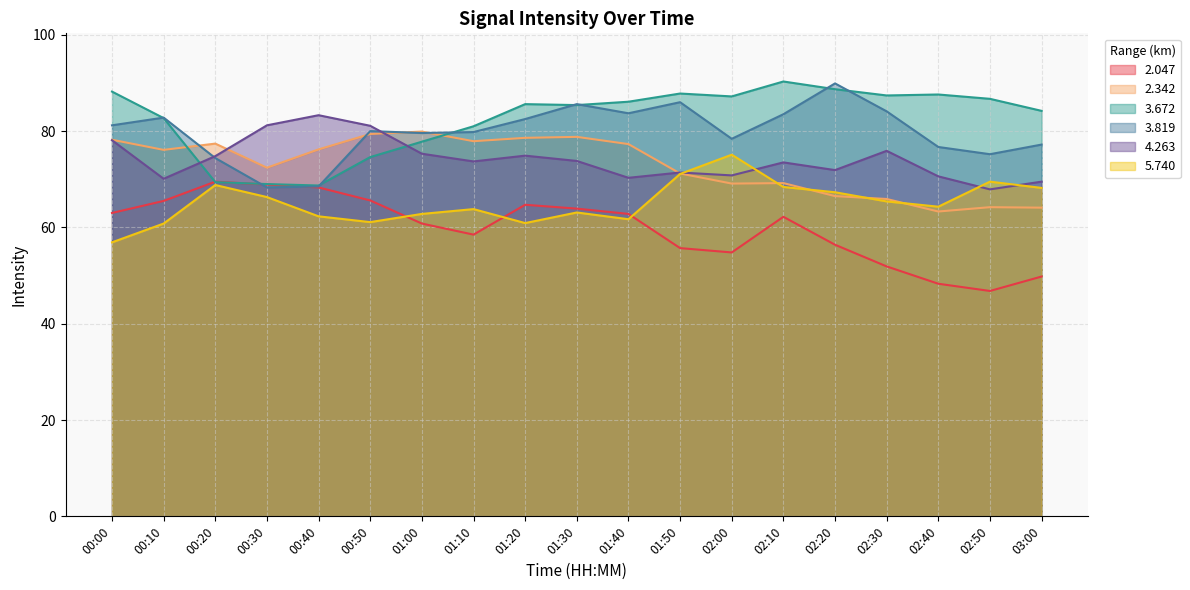

Which category has the highest value in the 2.047 series?

00:20